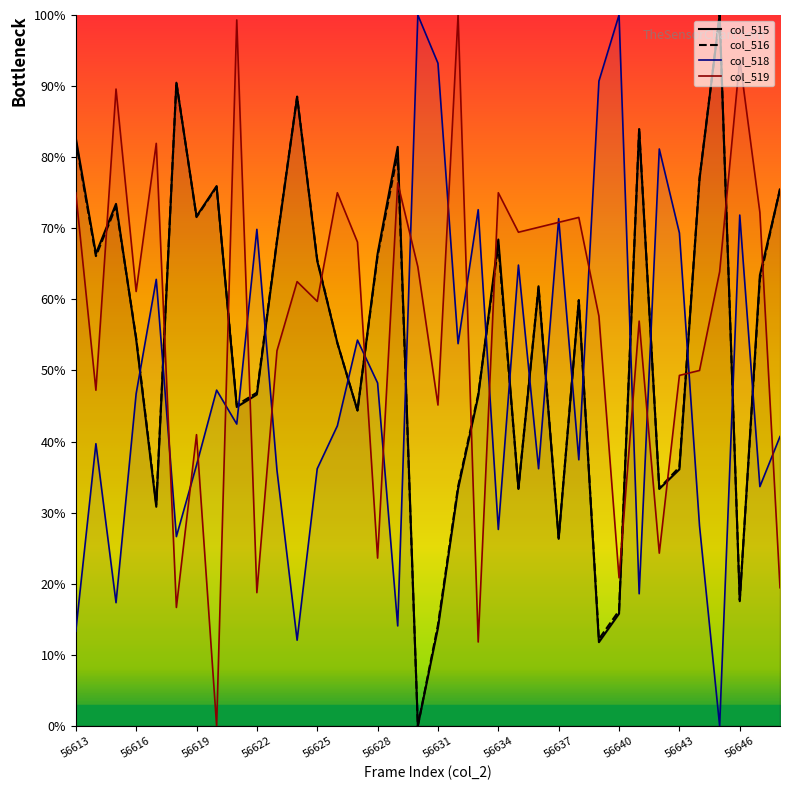

True or false: col_519 has a value of 20.8 at 56640.

True